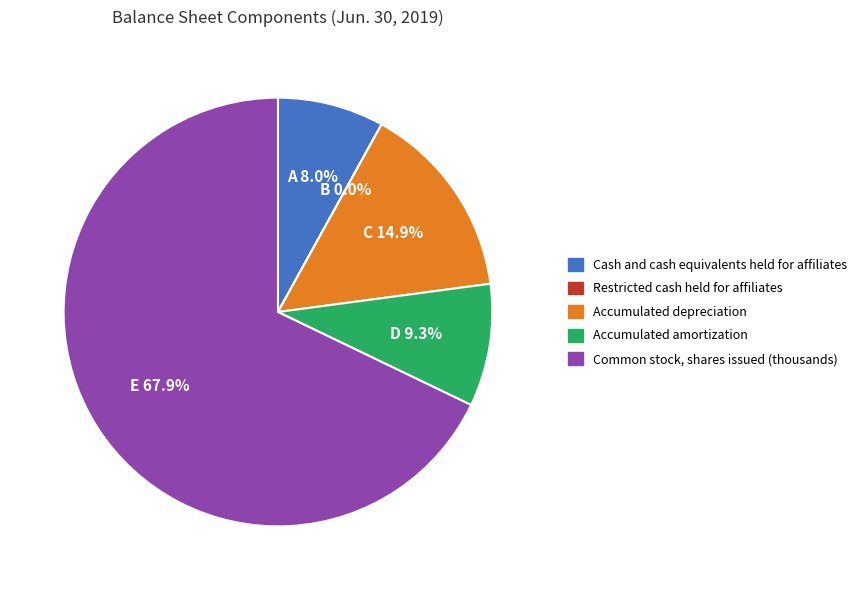

What is the ratio of the value at Accumulated amortization to the value at Accumulated depreciation?

0.6